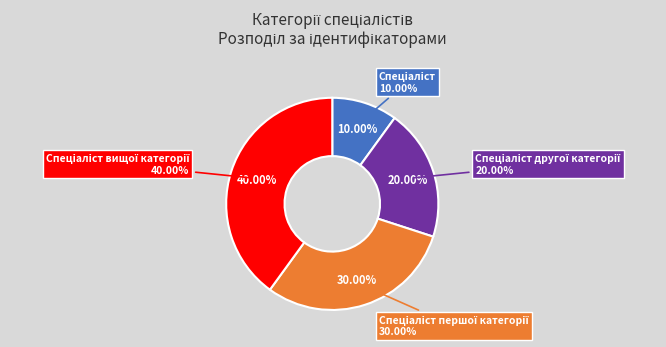

What is the smallest slice in the pie chart?

Спеціаліст